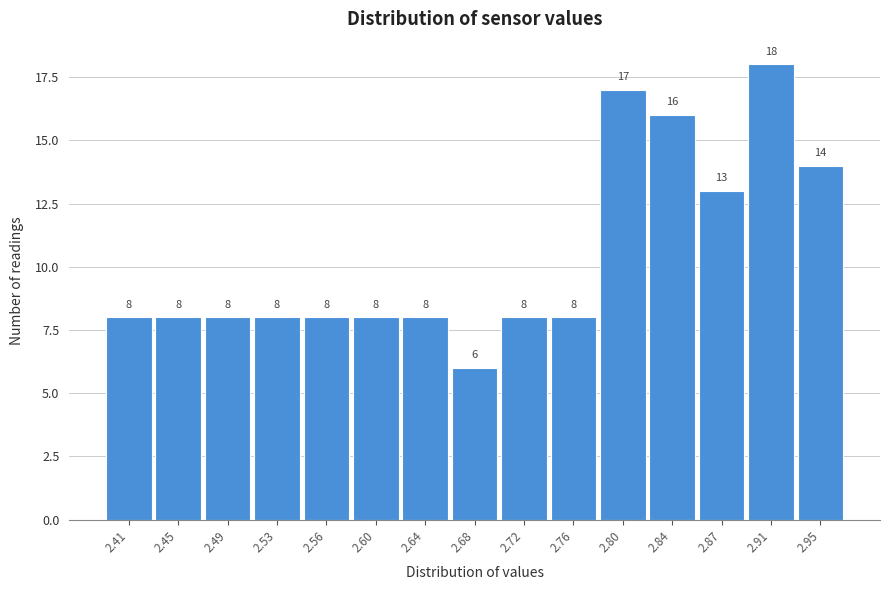

Reading right to left, transcribe all the data shown in this chart.

14	18	13	16	17	8	8	6	8	8	8	8	8	8	8